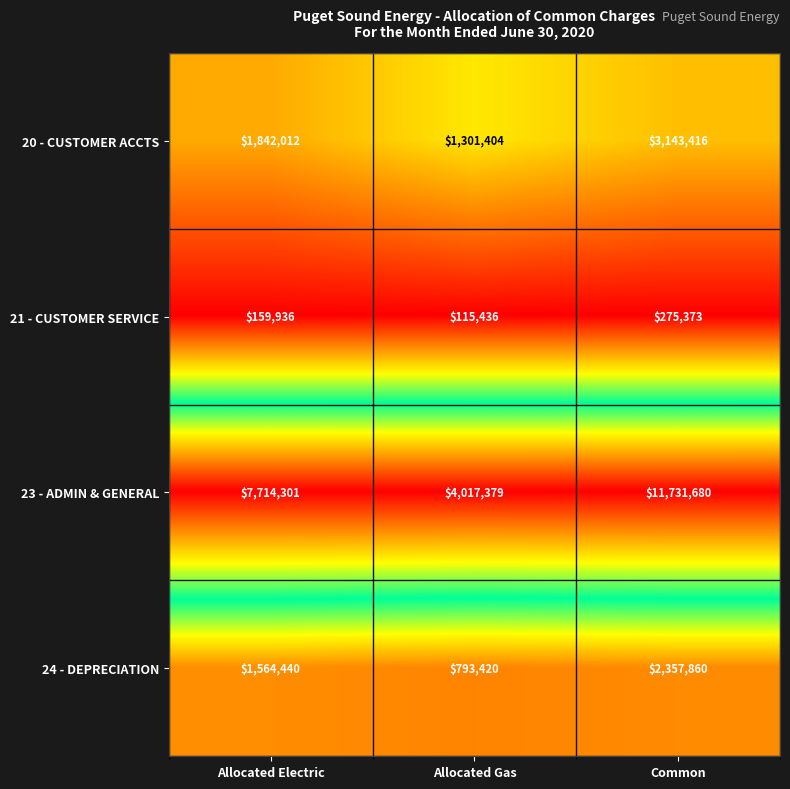

At which label is 24 - DEPRECIATION closest to 1575640?

Allocated Electric